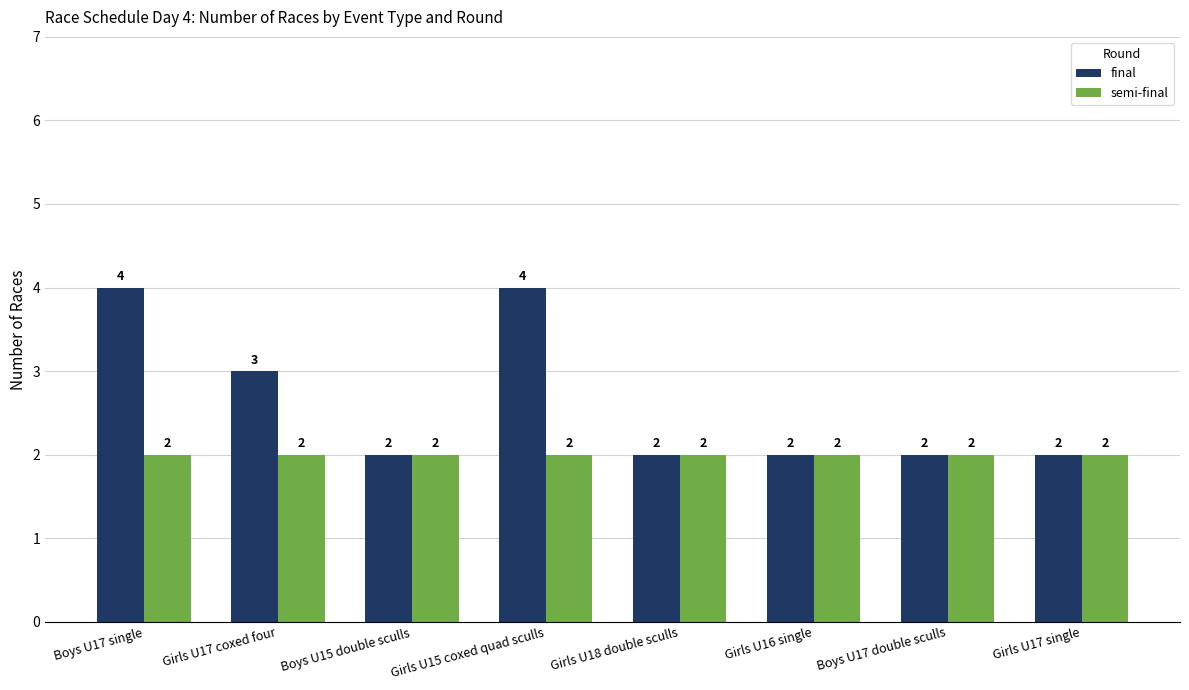

Is it true that final equals 4 at Girls U15 coxed quad sculls?

True